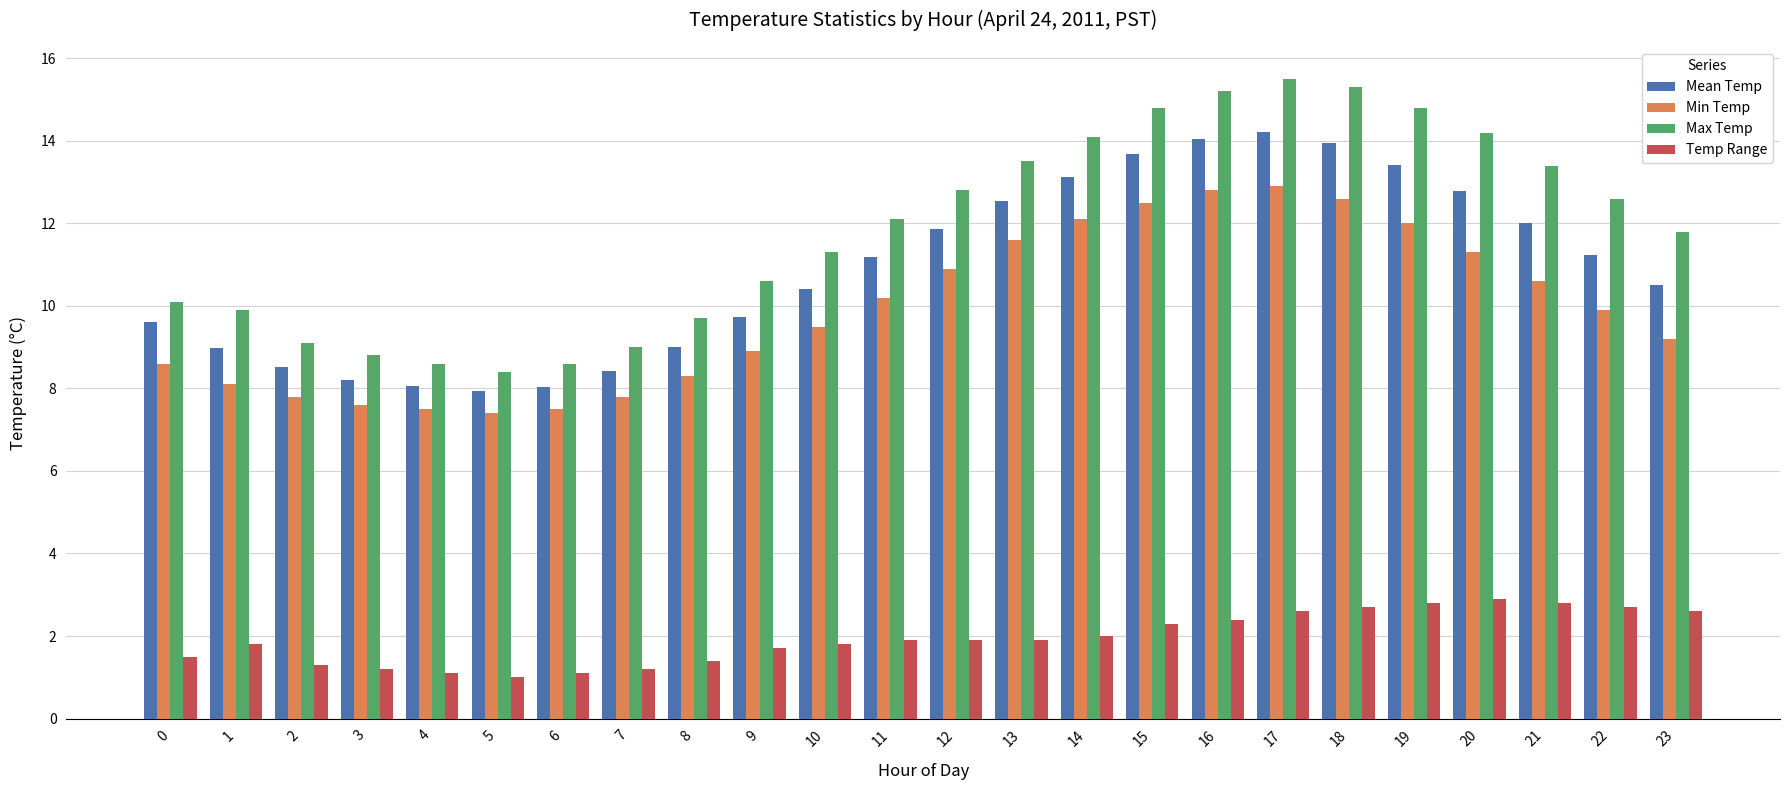

How many categories are shown in the chart?

24